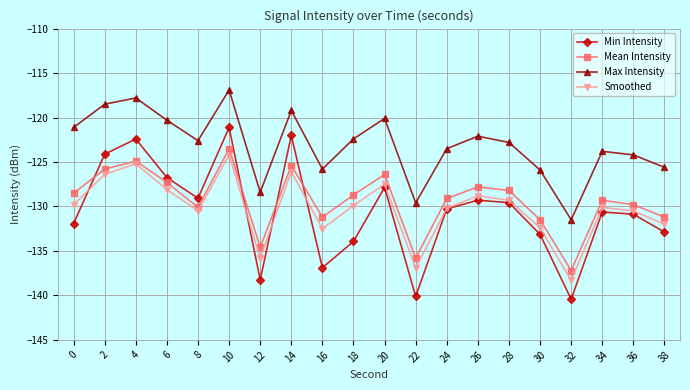

What is the difference between the Min Intensity values at 22 and 20?

12.3